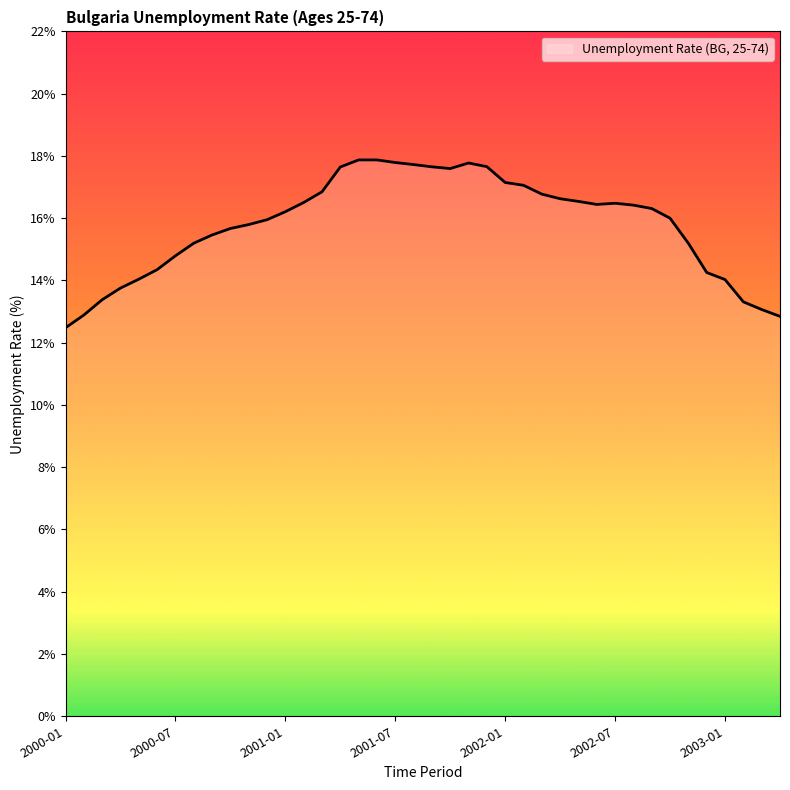

What is the difference between the maximum and minimum values?

5.4